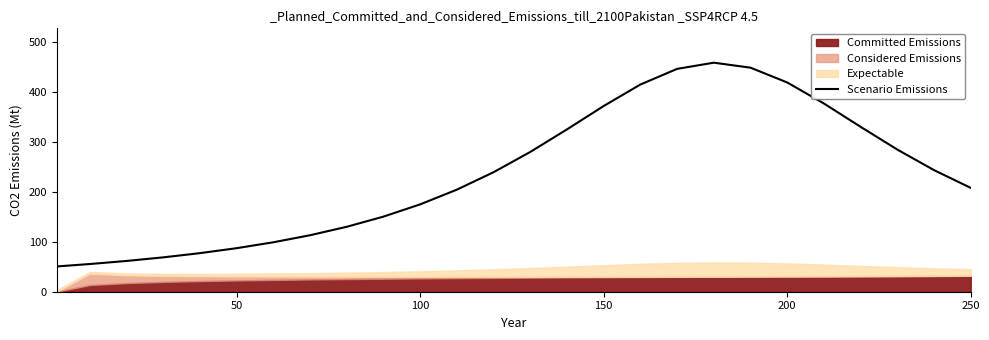

True or false: Scenario Emissions has a value of 44.5 at 100.

False